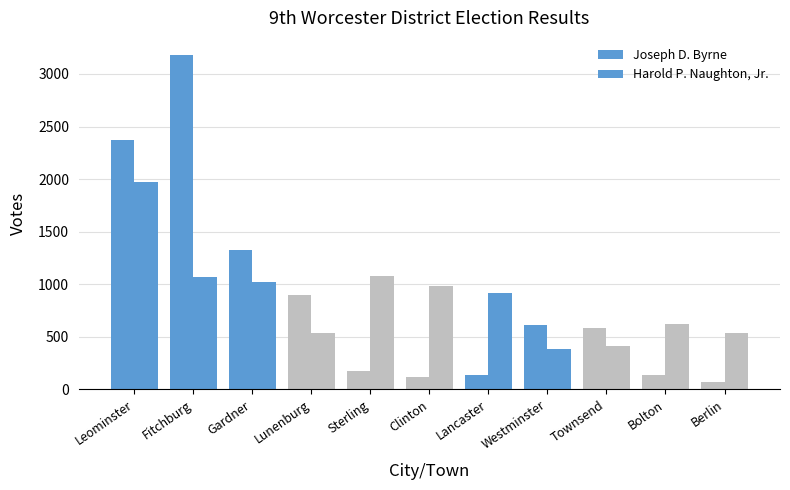

List the series in order of their overall mean, lowest first.

Harold P. Naughton, Jr., Joseph D. Byrne